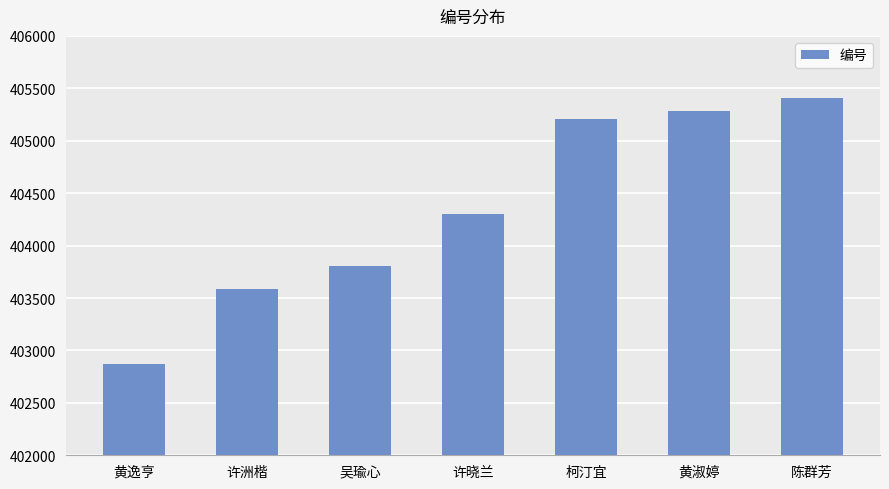

What is the difference between the maximum and second lowest values?

1827